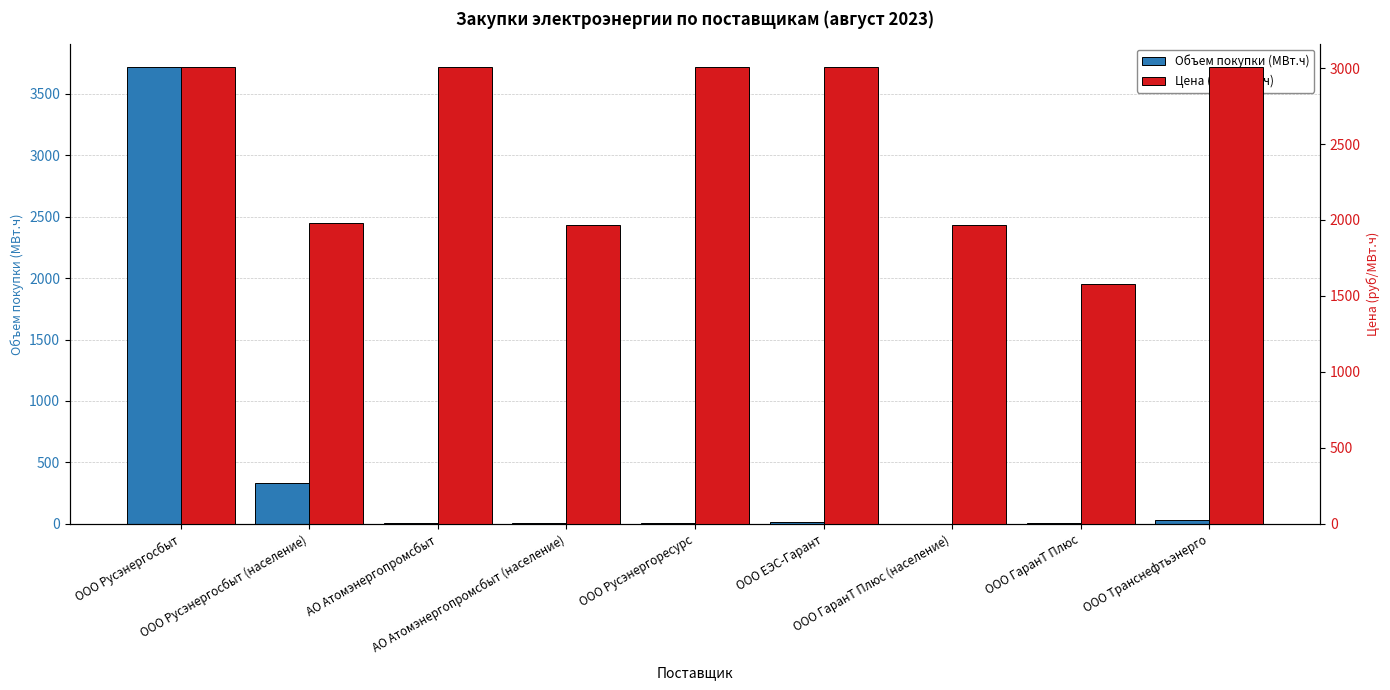

How many bars are there in each group?

2